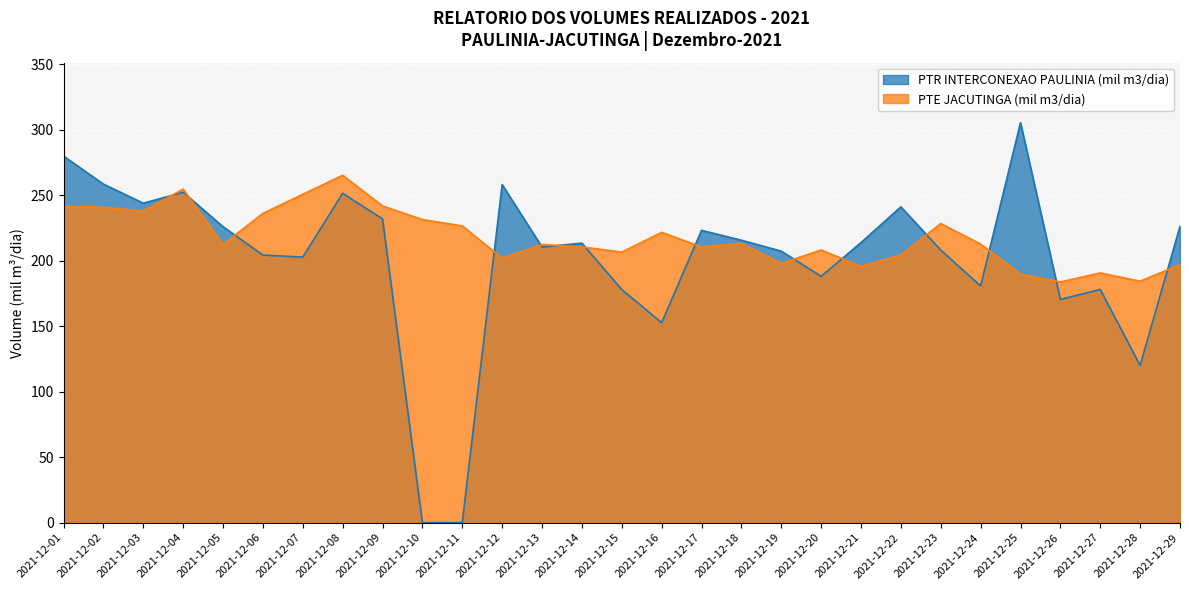

At which category is the sum across all series the highest?

2021-12-01